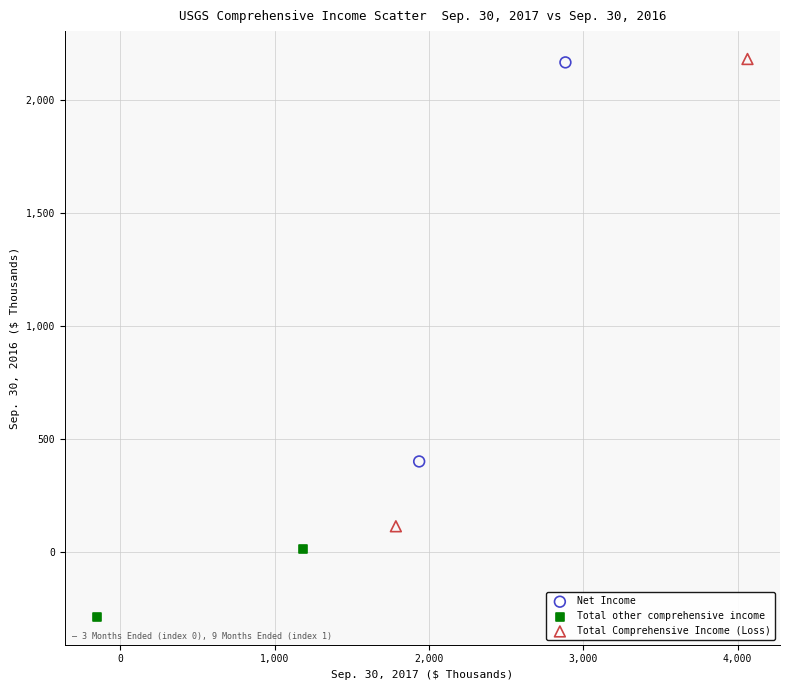

Which series has the largest Y range (max minus min)?

Total Comprehensive Income (Loss)